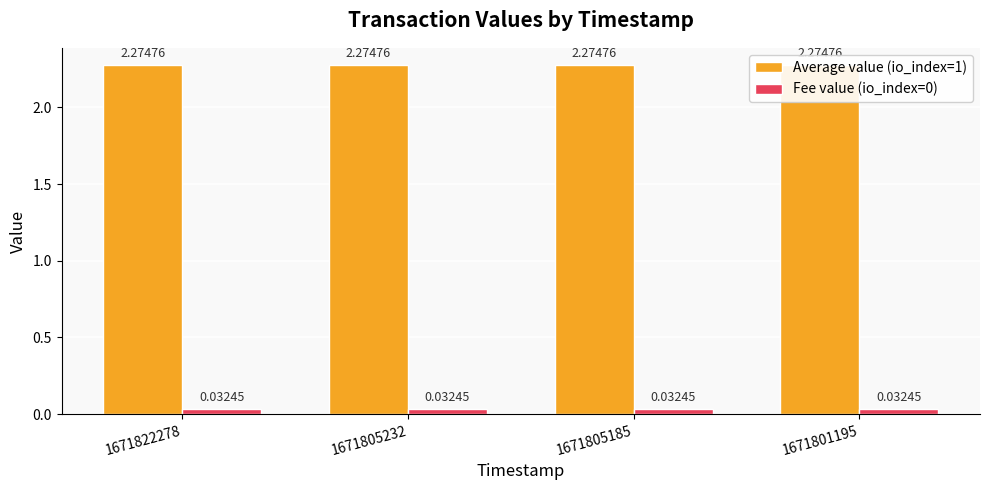

Are the bars horizontal?

No